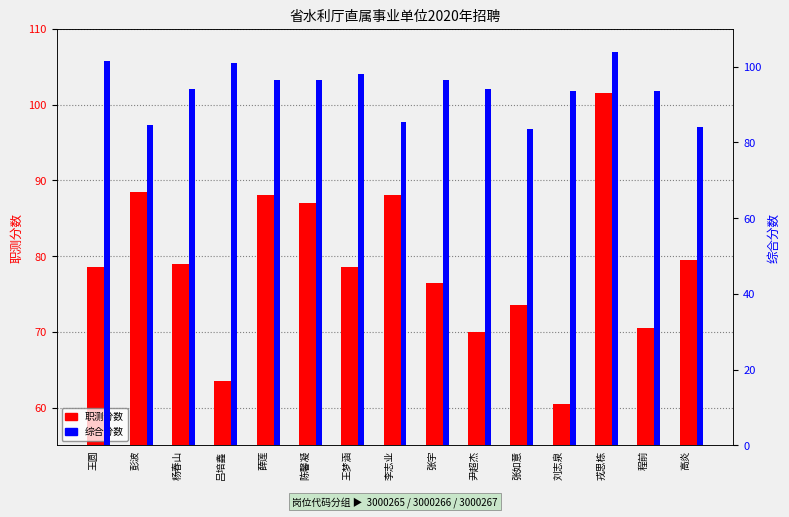

Is the value of 职测分数 at 张如意 greater than the value of 综合分数 at 程前?

No